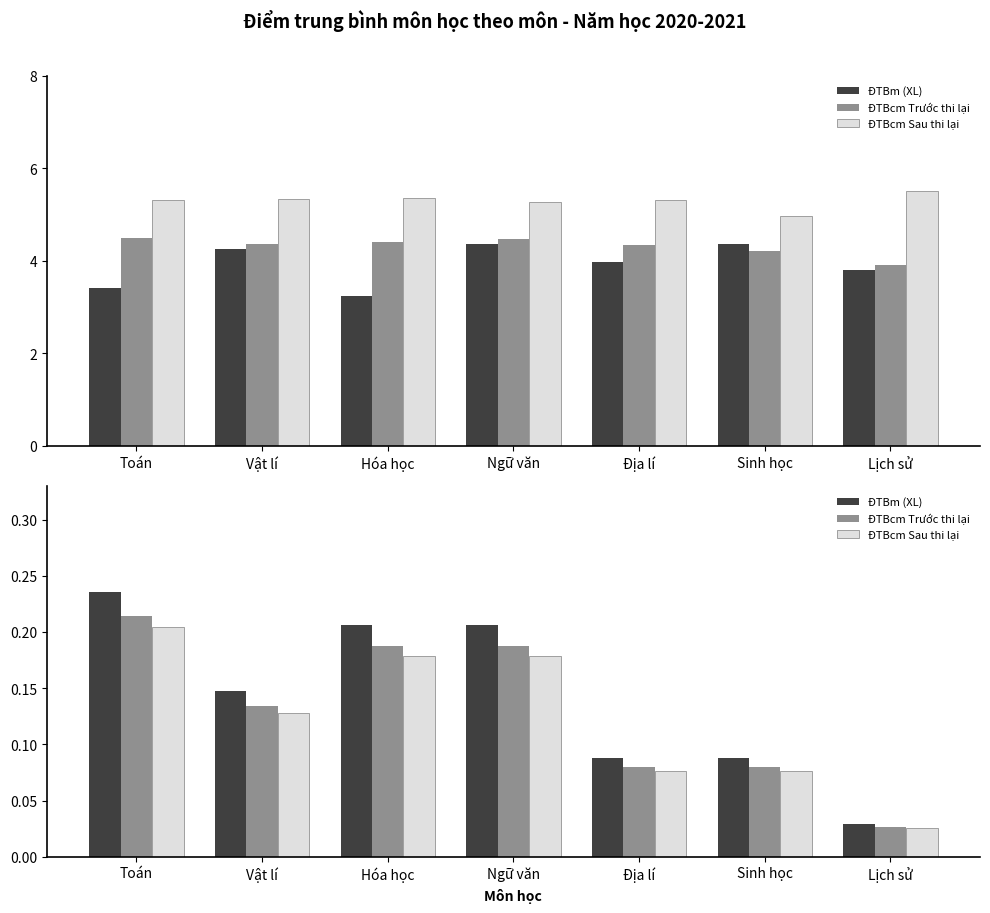

The value of ĐTBm (XL) at Lịch sử is 0.0. True or false?

True